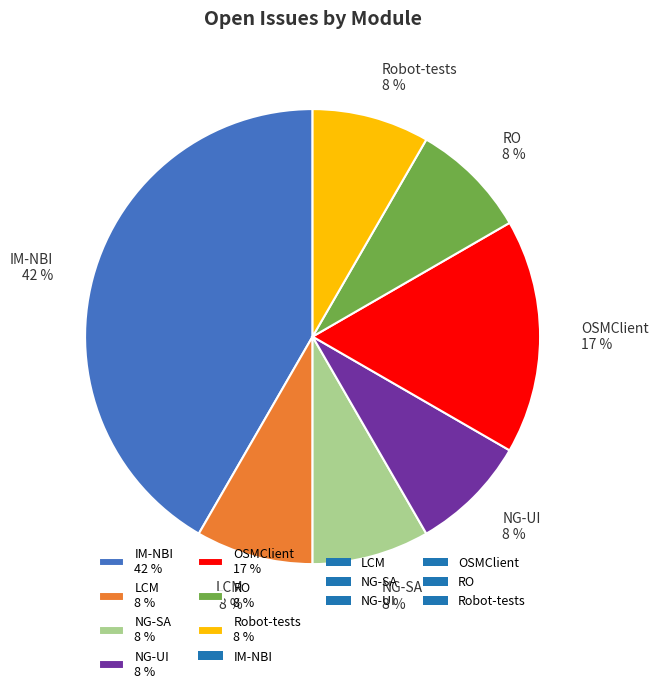

How many segments does this pie chart have?

7